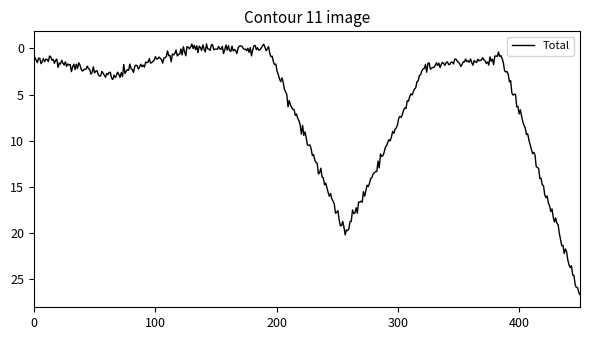

What is the greatest value displayed?

26.7